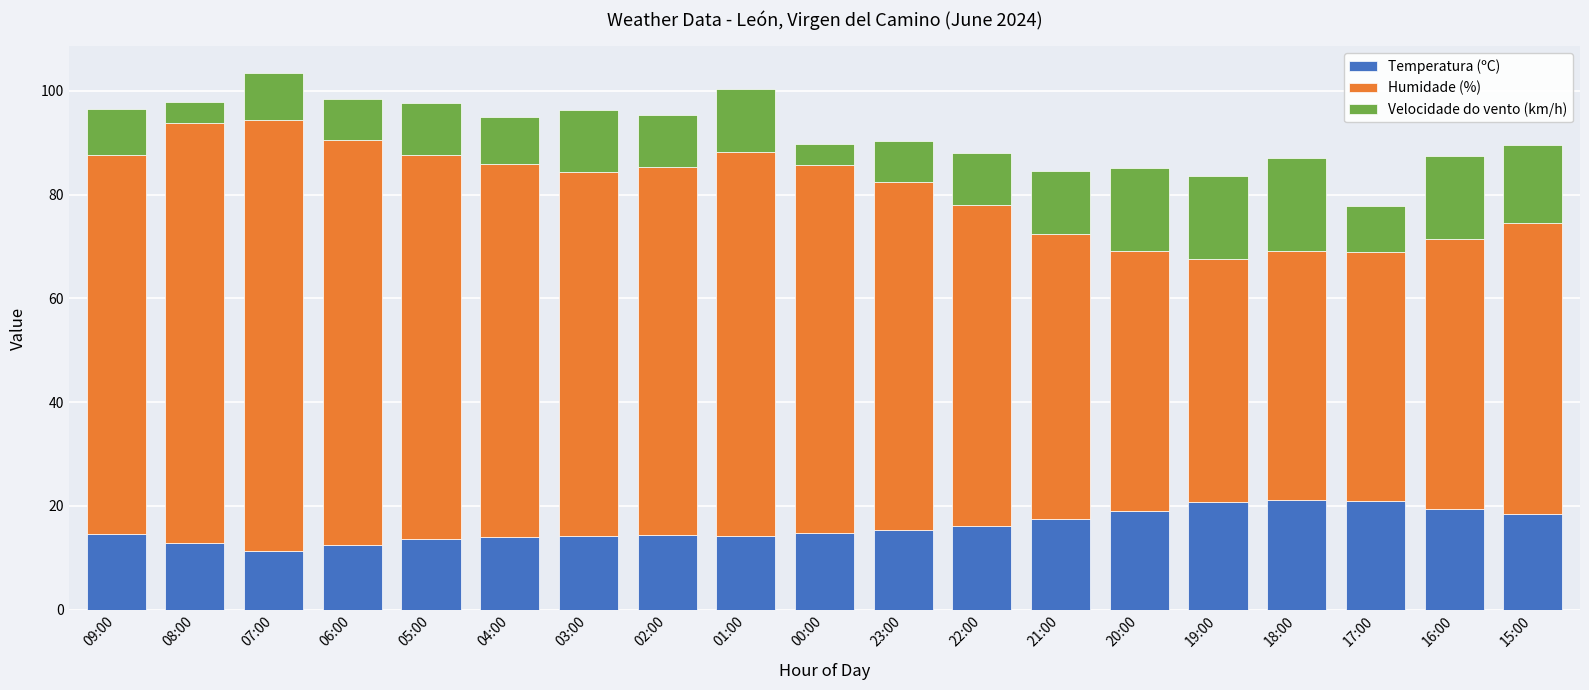

What is the highest value of the Temperatura (ºC) series?

21.1